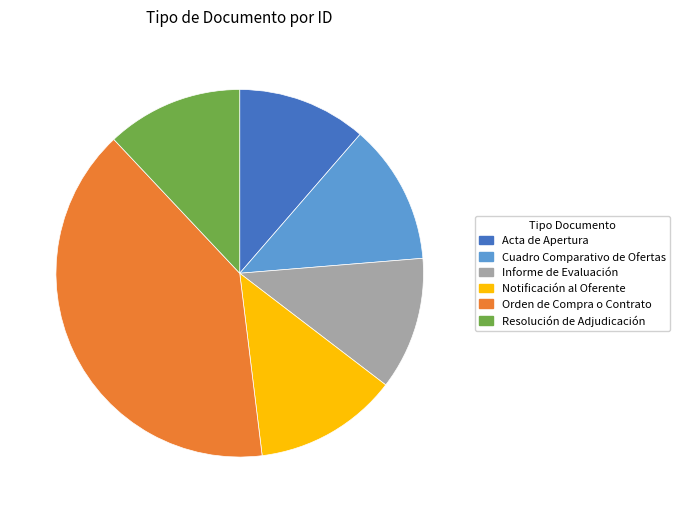

True or false: Notificación al Oferente accounts for 13% of the total.

True